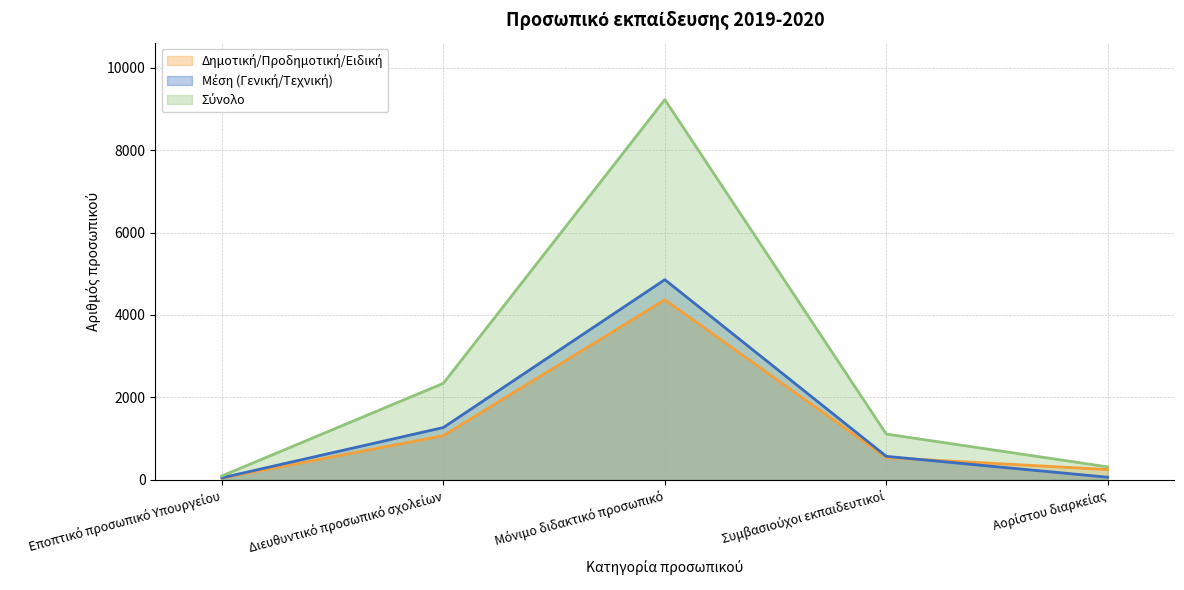

Count the number of categories in the chart.

5